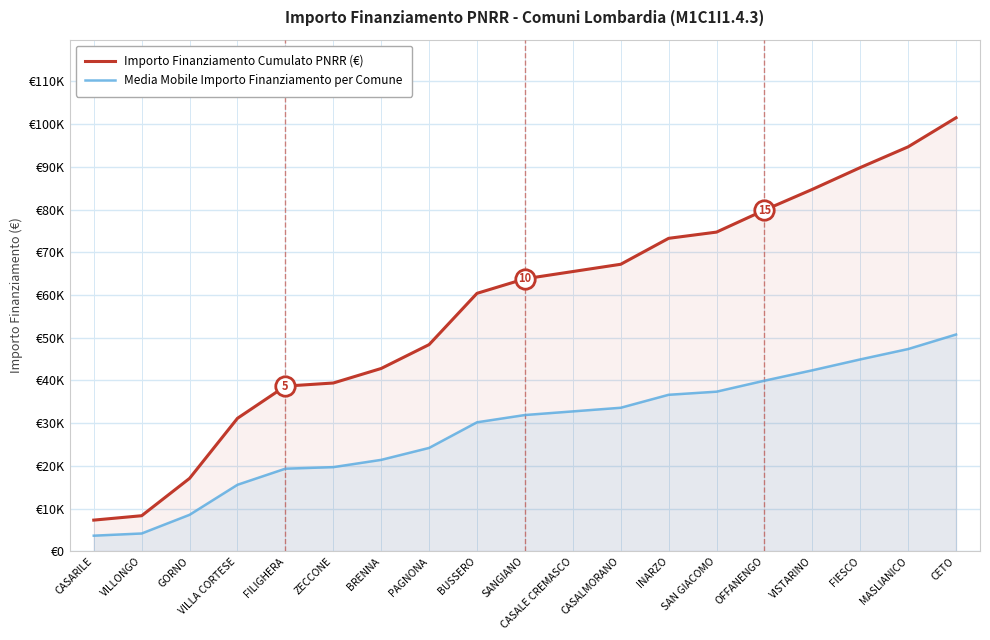

What are all the series names shown in the legend?

Importo Finanziamento Cumulato PNRR (€), Media Mobile Importo Finanziamento per Comune